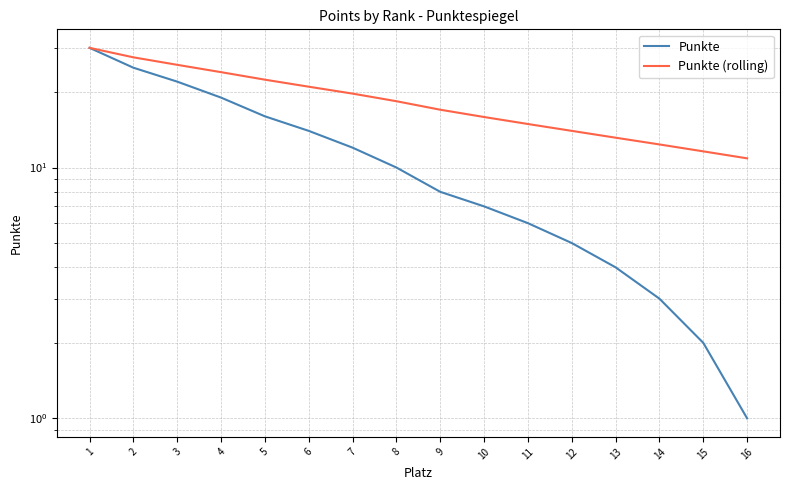

Reading right to left, what are all the values shown in this chart?

Punkte: 16=1.0	15=2.0	14=3.0	13=4.0	12=5.0	11=6.0	10=7.0	9=8.0	8=10.0	7=12.0	6=14.0	5=16.0	4=19.0	3=22.0	2=25.0	1=30.0
Punkte (rolling): 16=10.9	15=11.6	14=12.4	13=13.2	12=14.0	11=14.9	10=15.9	9=17.0	8=18.4	7=19.7	6=21.0	5=22.4	4=24.0	3=25.7	2=27.5	1=30.0